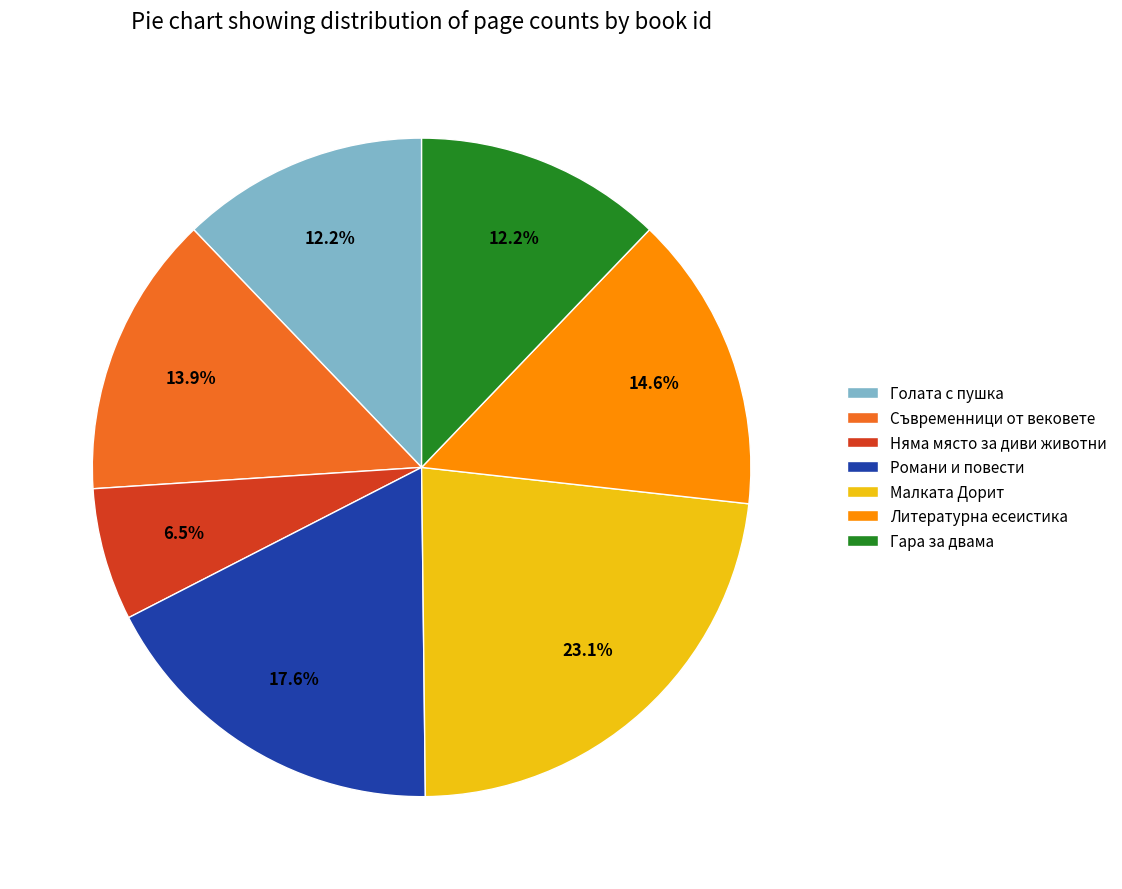

Which category has the smallest portion of the pie?

Няма място за диви животни